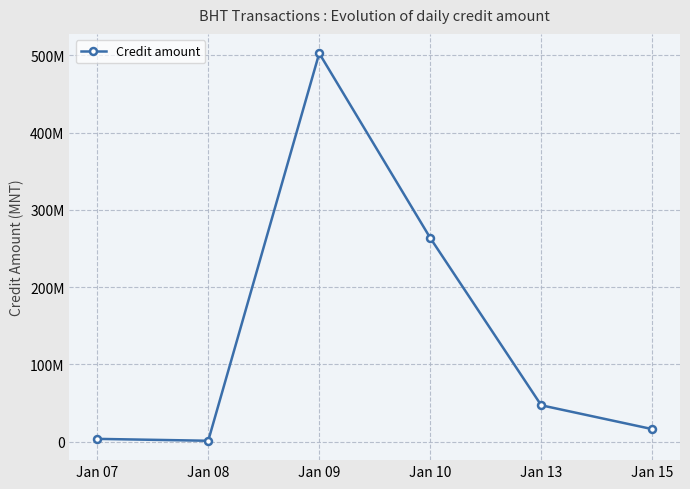

Is this an area chart (filled region under the line)?

No